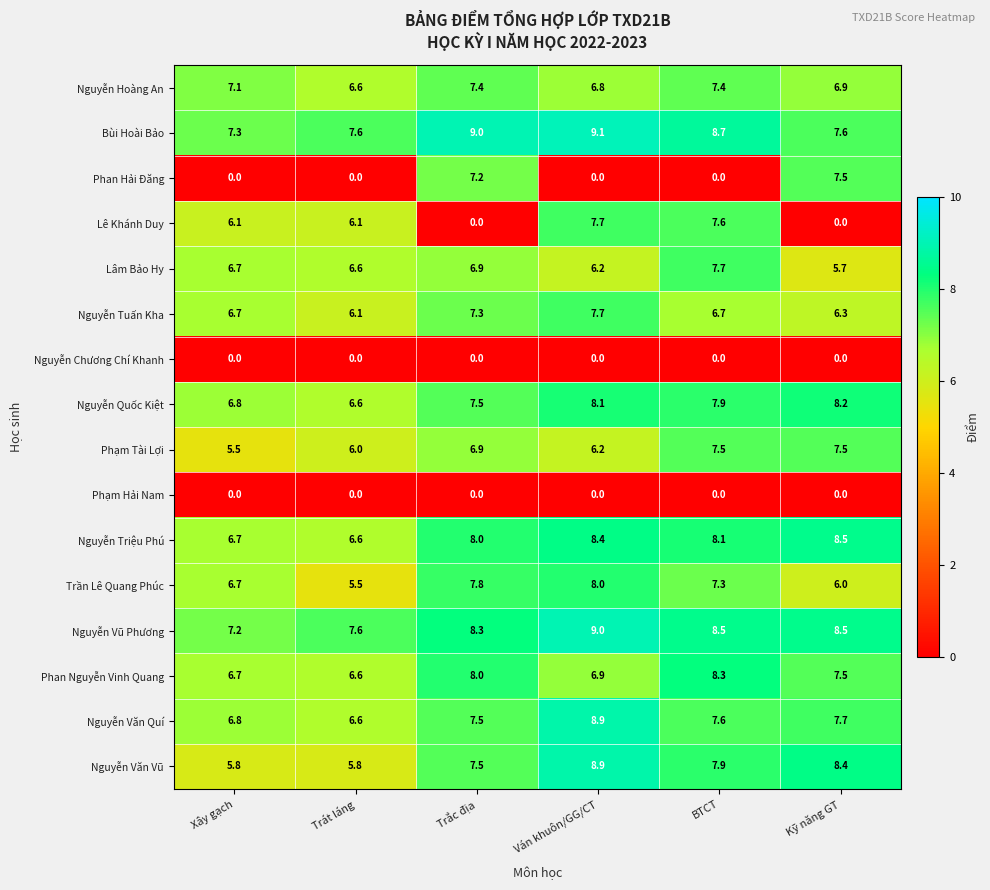

At which label is Nguyễn Vũ Phương closest to 8?

Trắc địa